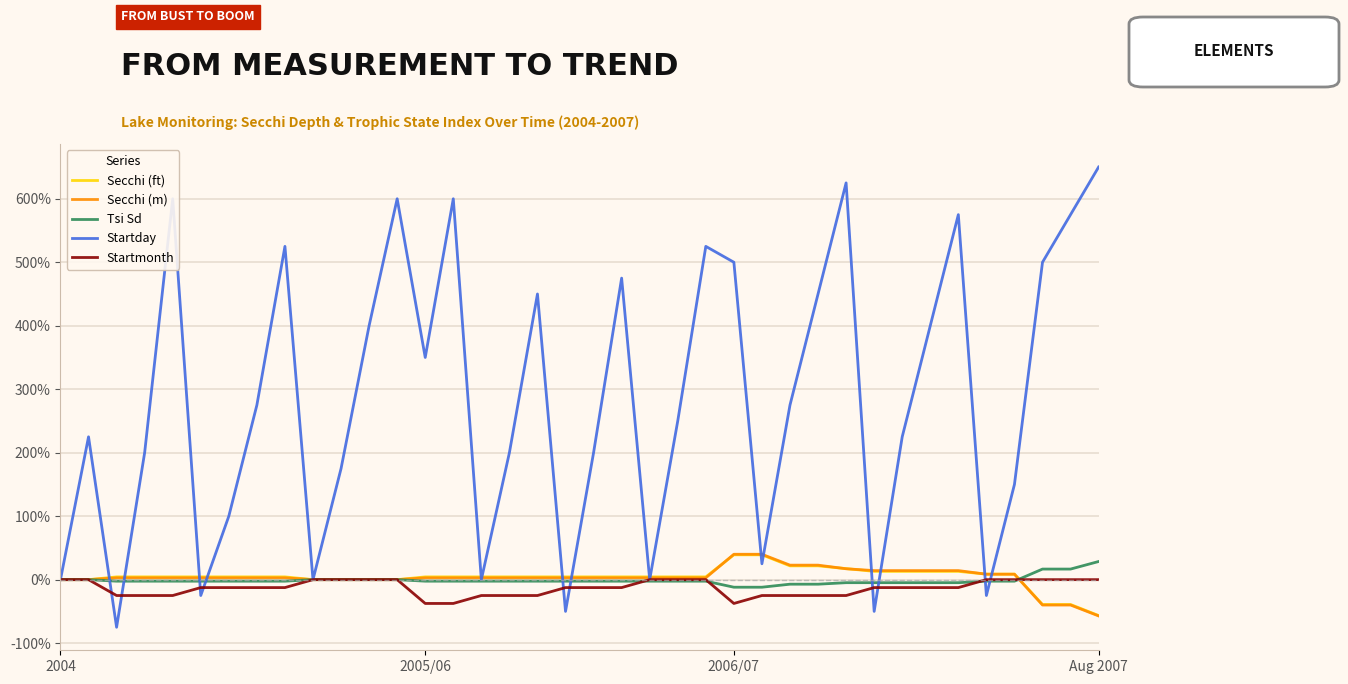

What is the difference between the maximum and minimum values in the Startday series?

725.0